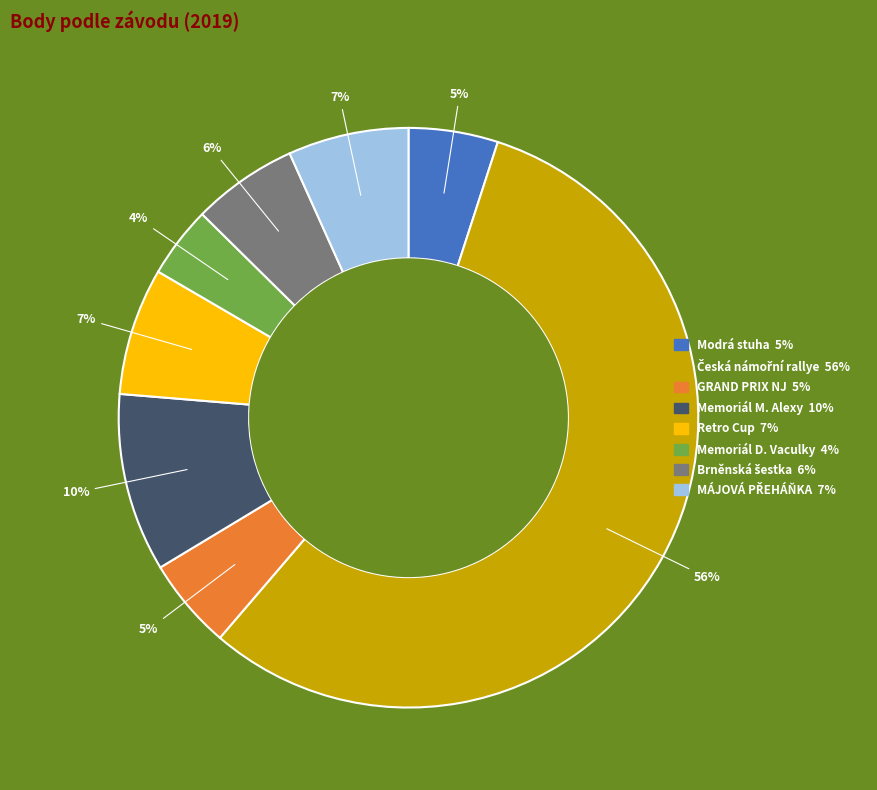

To the nearest percent, what is the average slice percentage?

12%